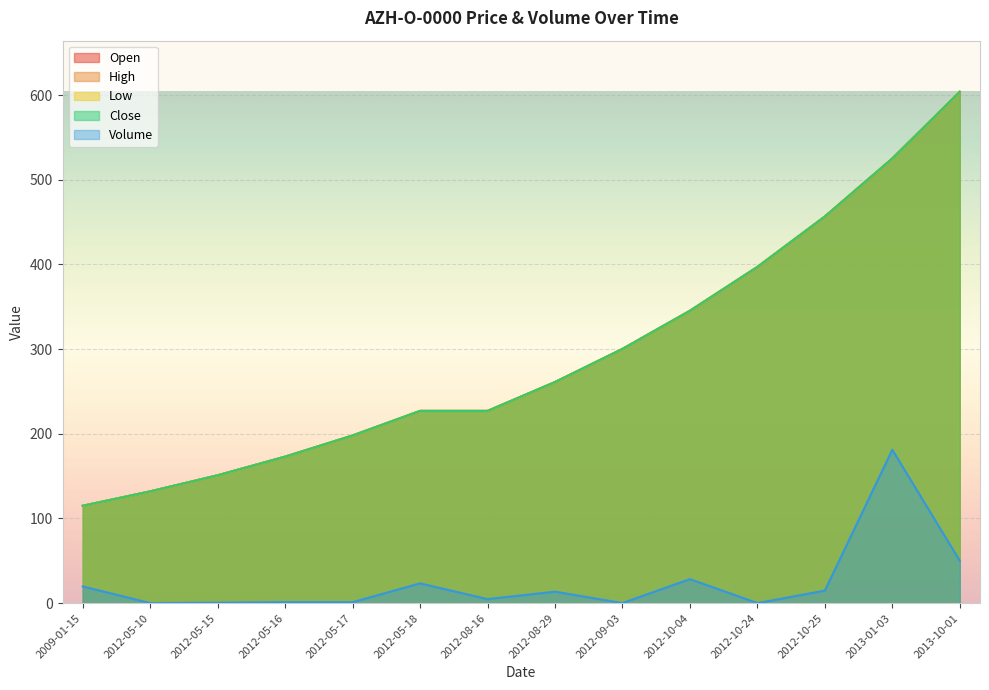

What is the total value across all series at 2012-10-04?

1409.3